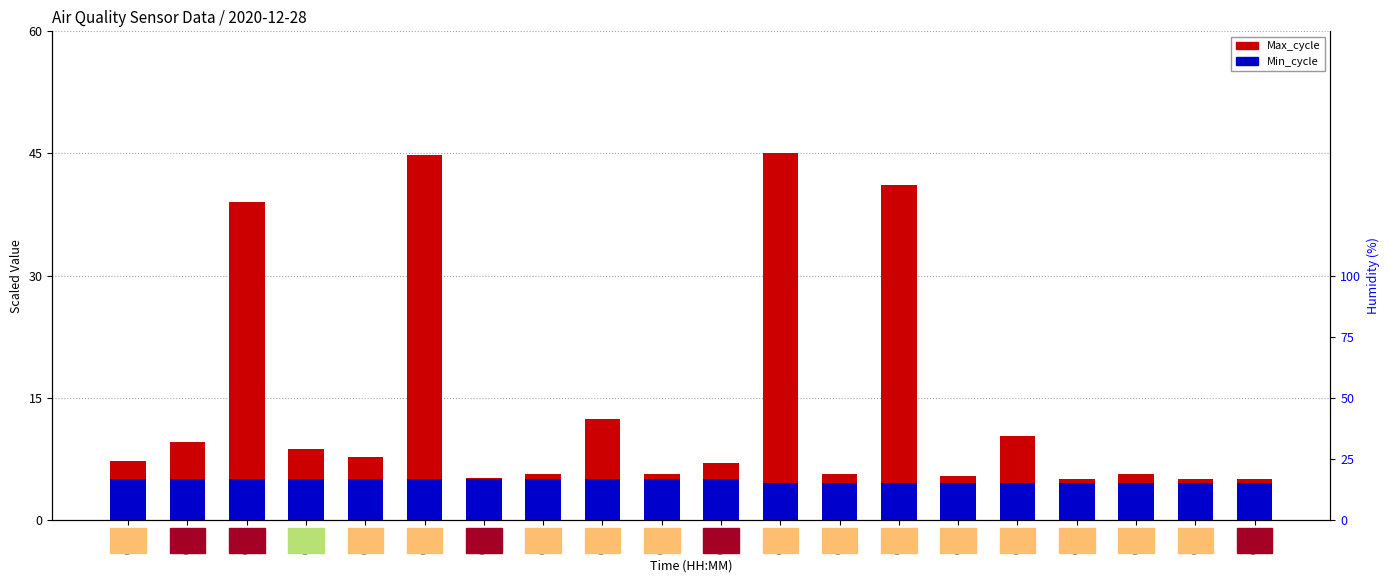

What is the difference between the second highest and second lowest values in the Max_cycle series?

39.7